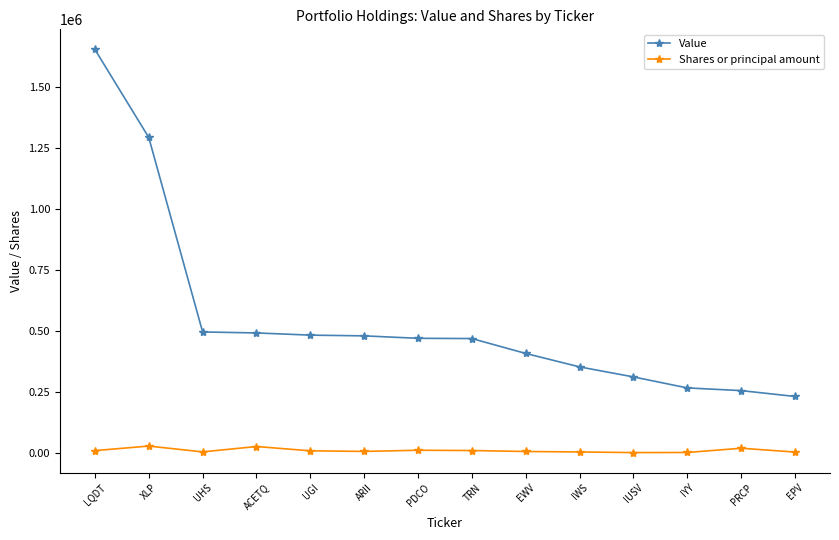

Which series has the widest spread of values?

Value